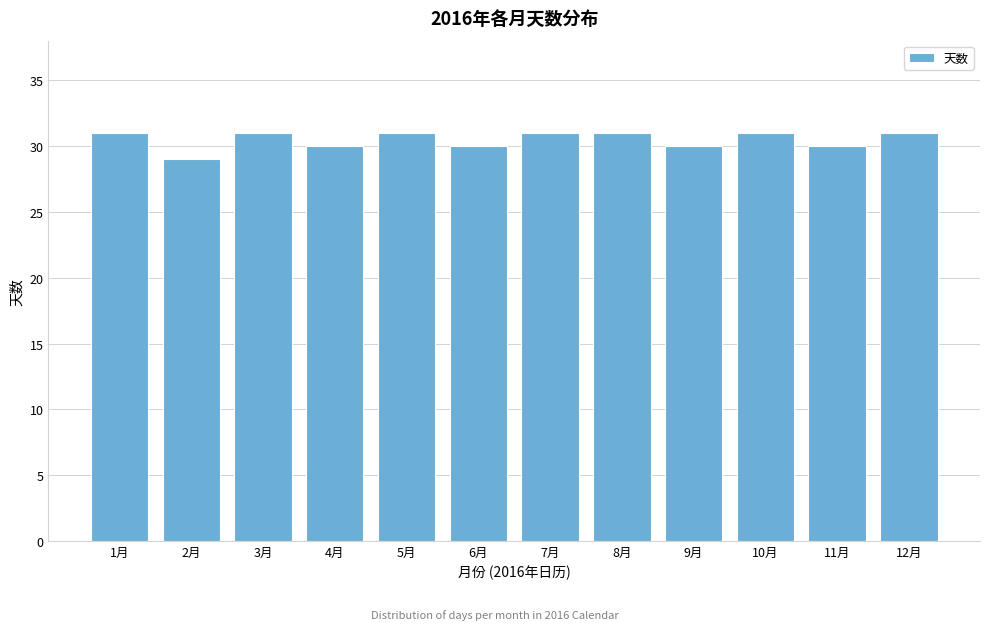

Reading right to left, what are all the values shown in this chart?

31	30	31	30	31	31	30	31	30	31	29	31